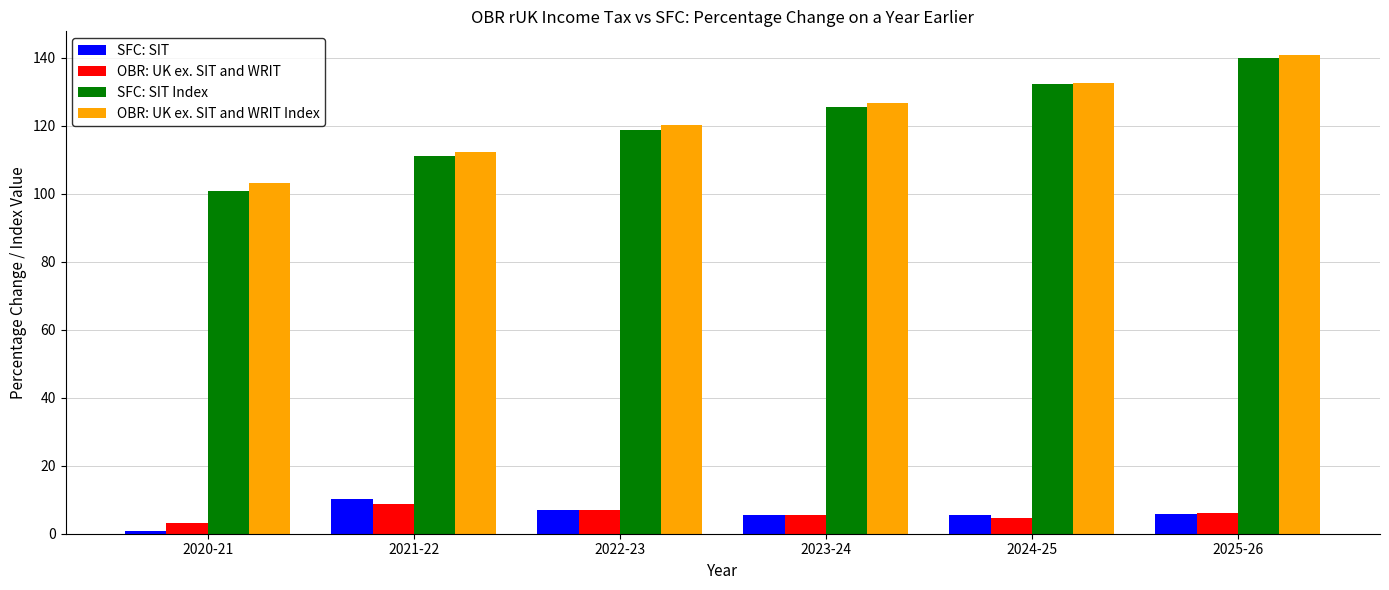

What is the label of the 4th bar from the right?

2022-23